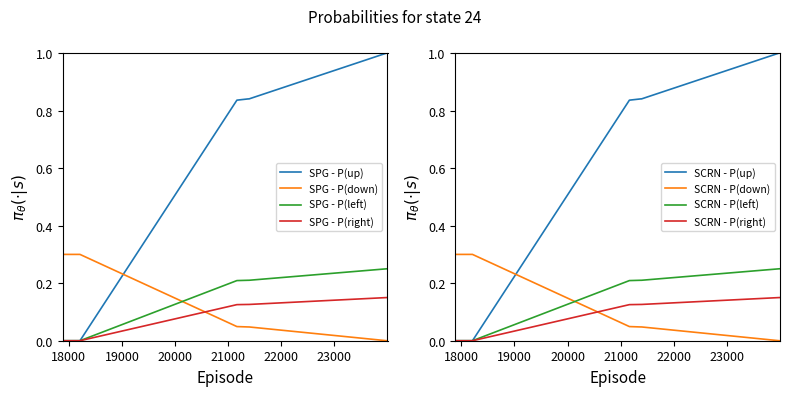

How many intersections are there between SPG - P(down) and SPG - P(left)?

1